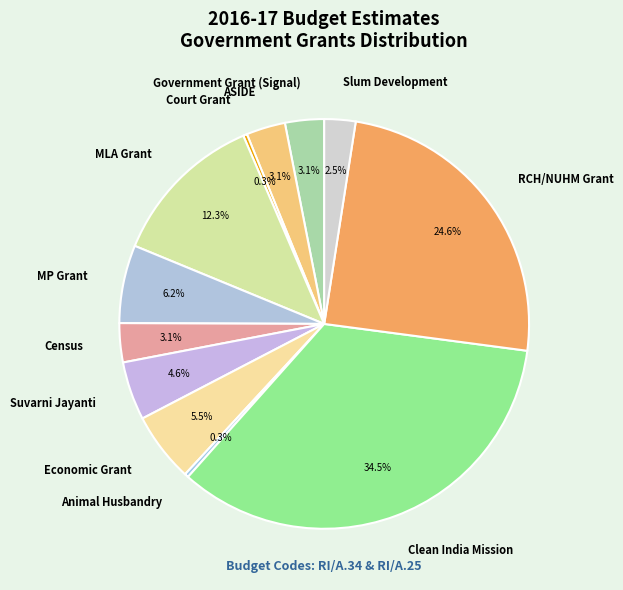

To the nearest percent, what is the average slice percentage?

8%